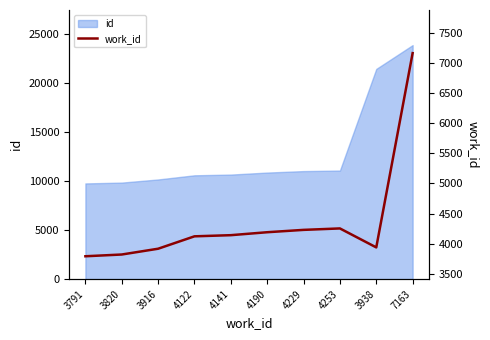

How many lines are shown in the chart?

1